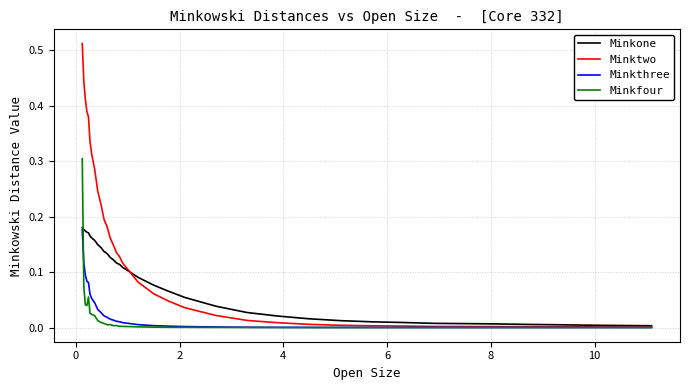

Which series has the largest range (max minus min)?

Minktwo